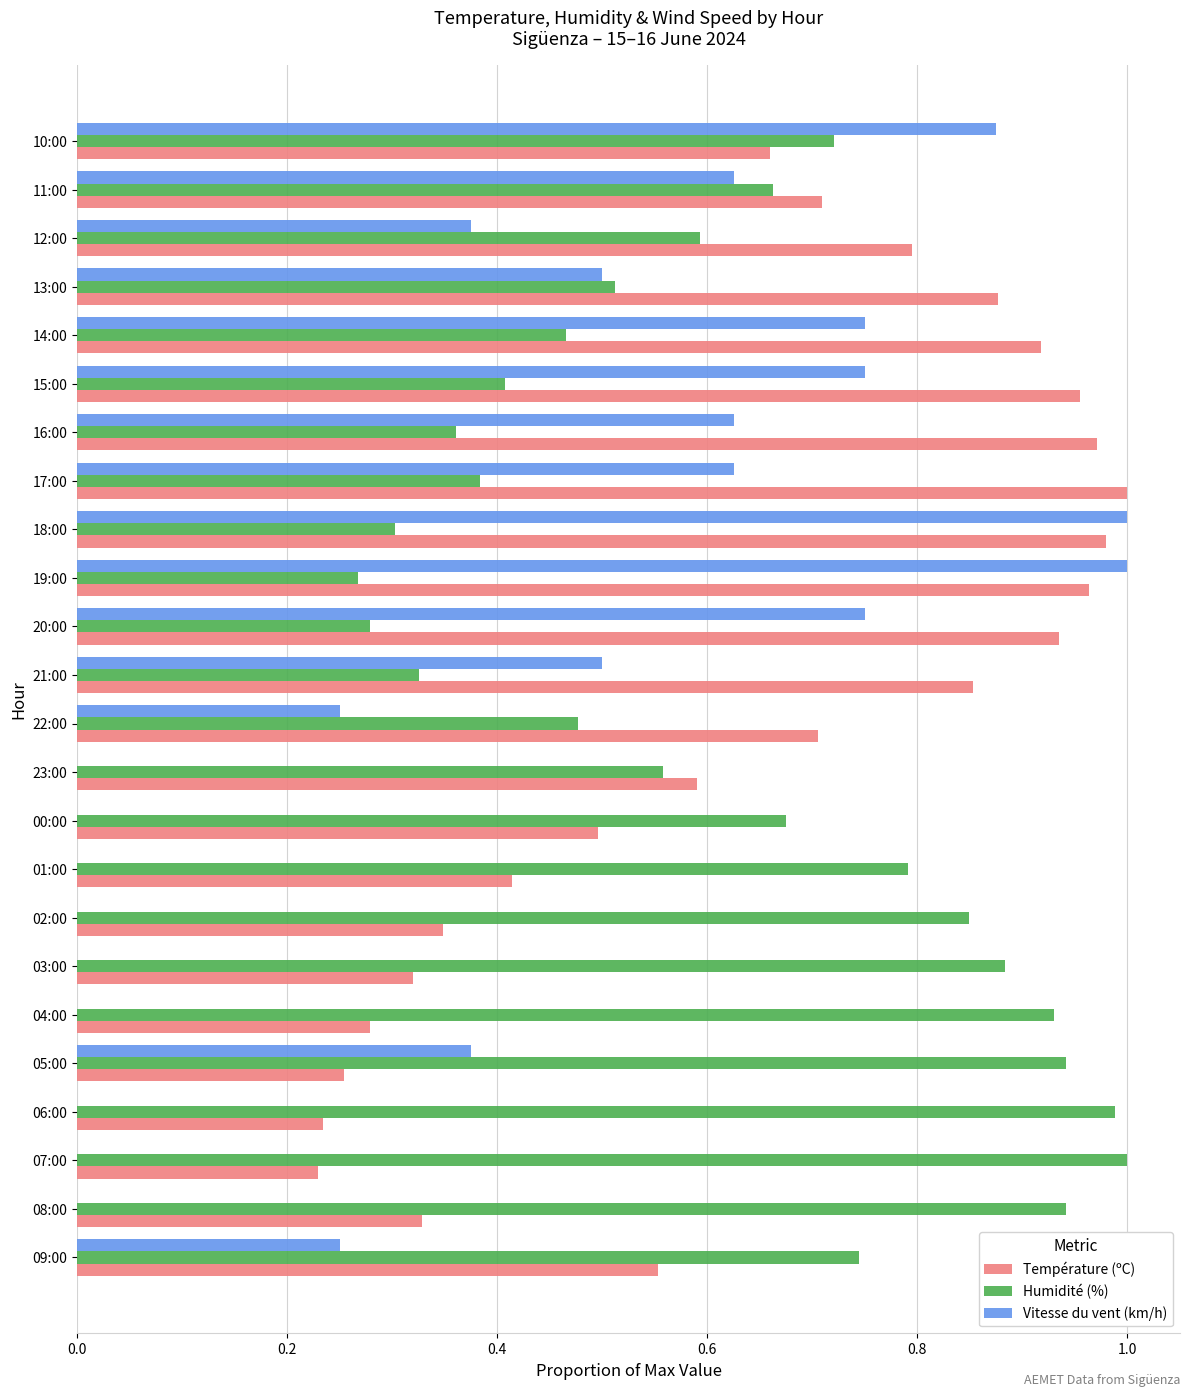

What is the sum of the Température (ºC) values at 18:00 and 07:00?

1.2